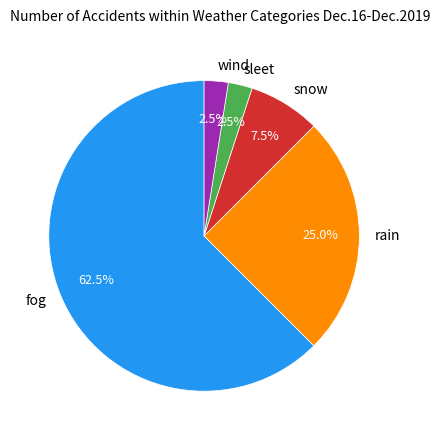

How many segments does this pie chart have?

5